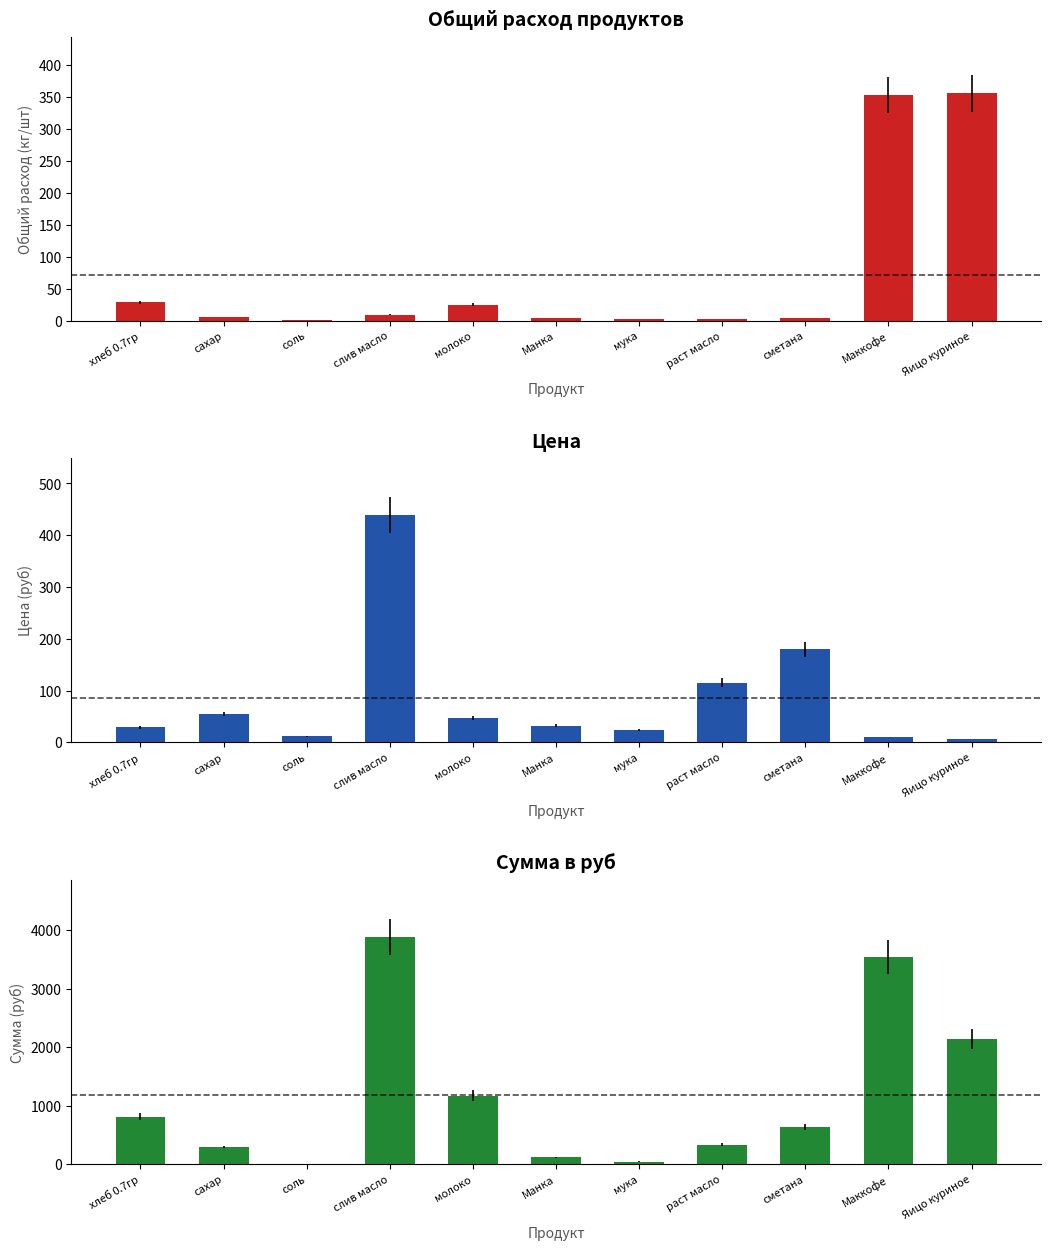

Which has a higher value, мука or сметана?

сметана